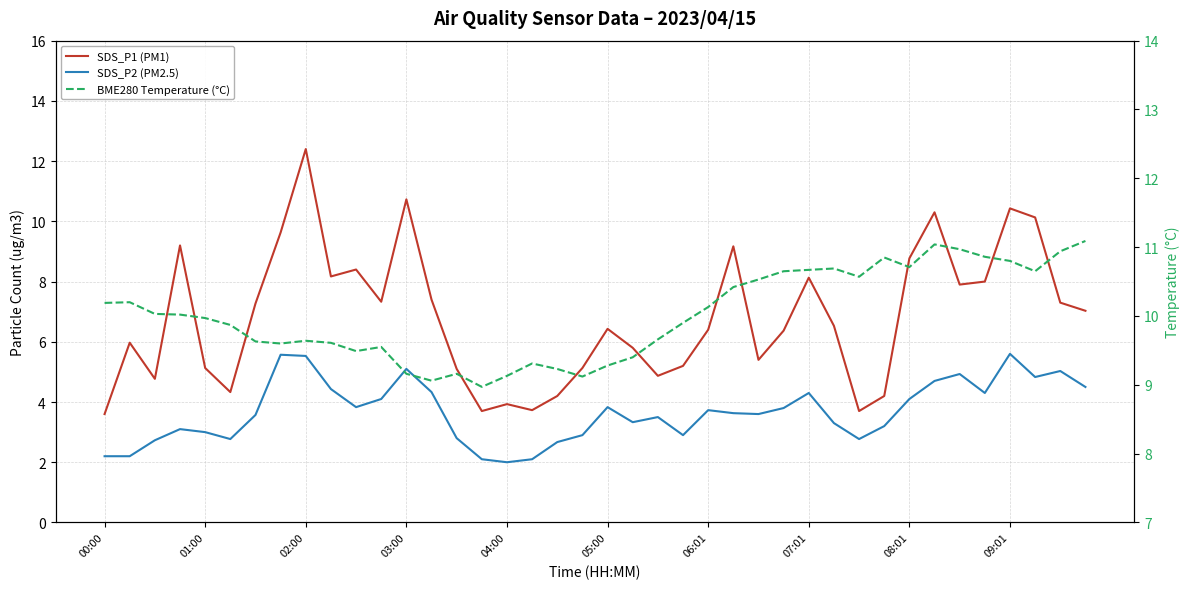

True or false: SDS_P2 (PM2.5) and BME280 Temperature (°C) cross at least once.

False